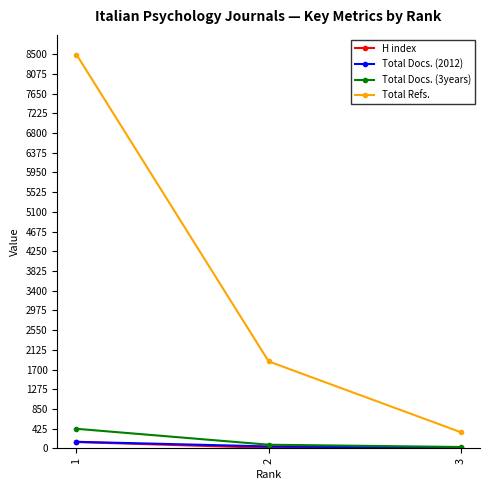

How many Total Refs. values are between 351 and 8491?

3